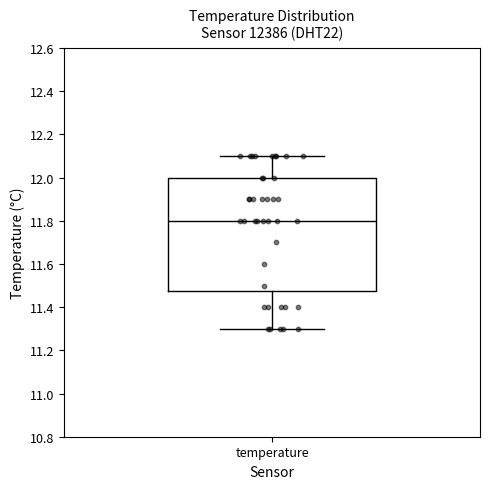

Transcribe this box plot: give where the median line is, the range the box spans, and where the two whiskers end, as read against the y-axis. The values are not printed on the chart, so give them approximately, as read against the axis.

median 11.80, box 11.48 to 12.00, whiskers 11.30 to 12.10